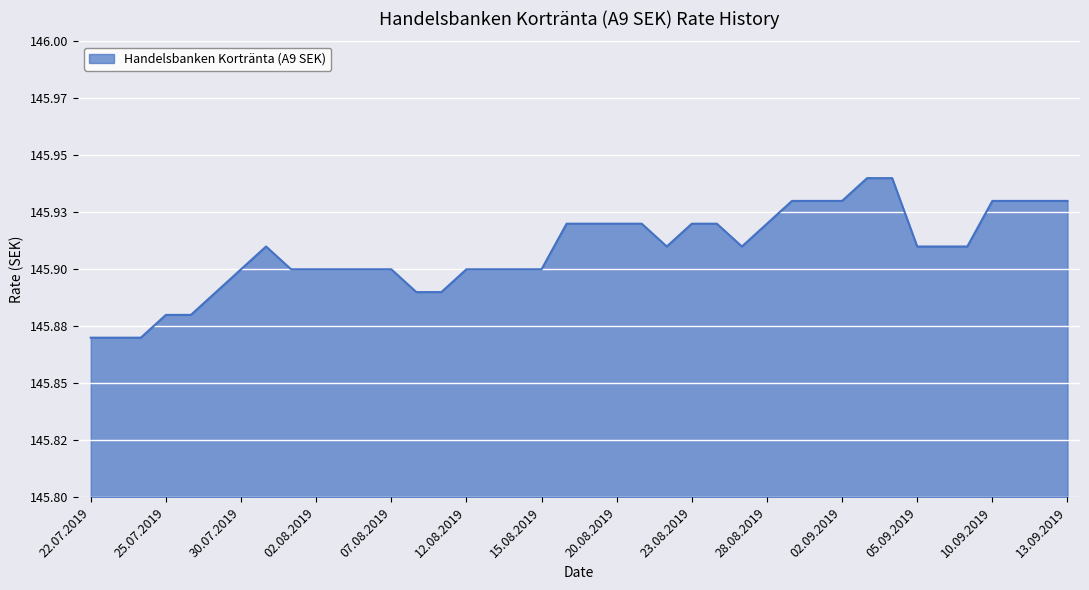

What is the label of the 30th point from the left?

30.08.2019